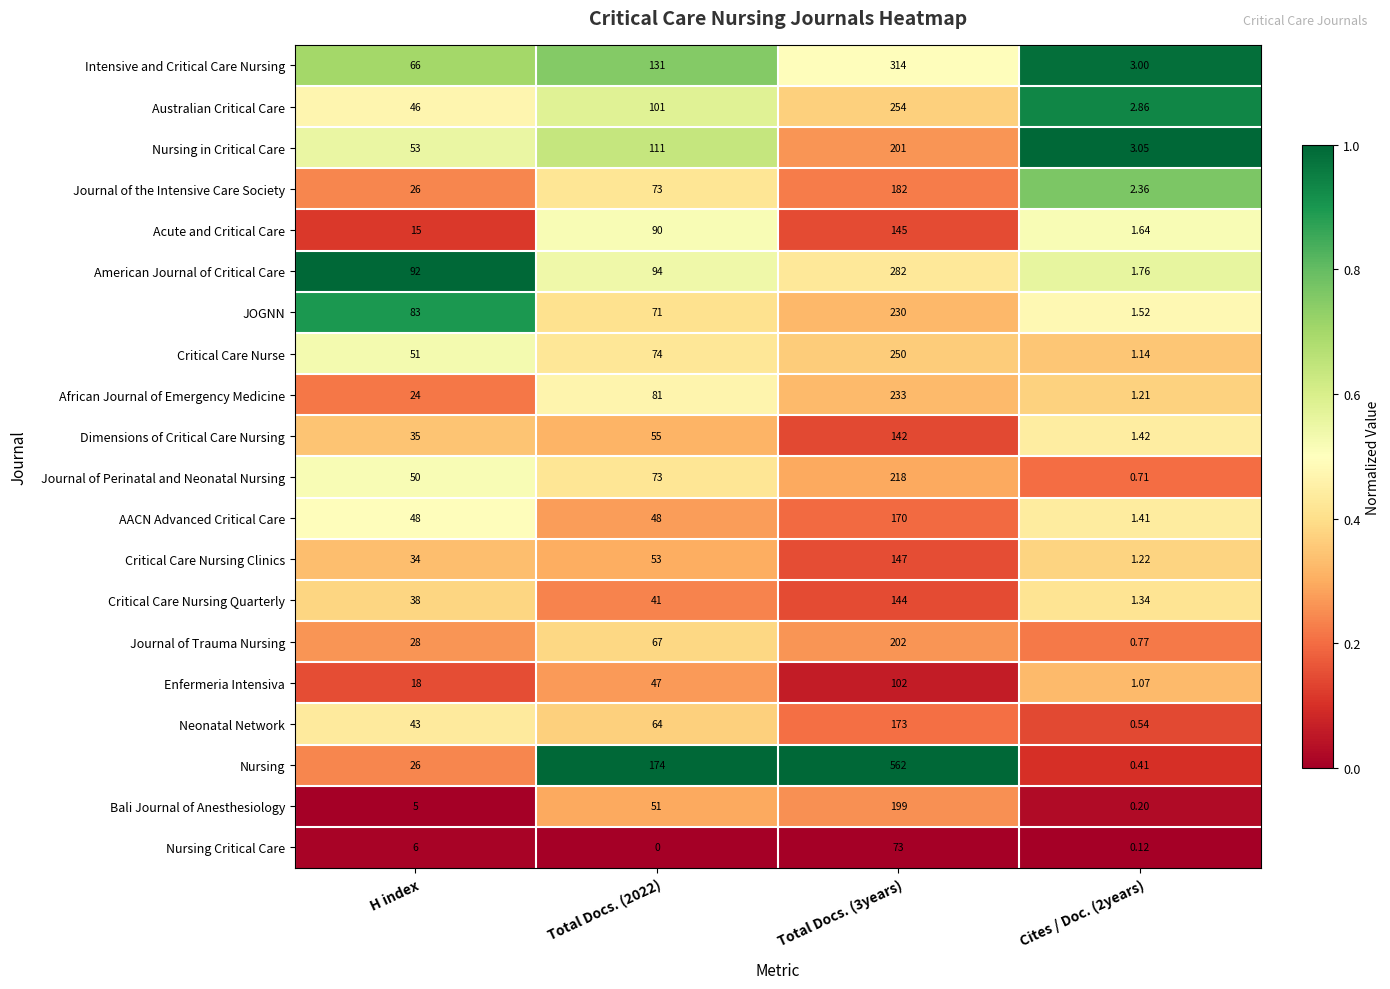

Rank the series by their maximum value, from highest to lowest.

Nursing, Intensive and Critical Care Nursing, American Journal of Critical Care, Australian Critical Care, Critical Care Nurse, African Journal of Emergency Medicine, JOGNN, Journal of Perinatal and Neonatal Nursing, Journal of Trauma Nursing, Nursing in Critical Care, Bali Journal of Anesthesiology, Journal of the Intensive Care Society, Neonatal Network, AACN Advanced Critical Care, Critical Care Nursing Clinics, Acute and Critical Care, Critical Care Nursing Quarterly, Dimensions of Critical Care Nursing, Enfermeria Intensiva, Nursing Critical Care